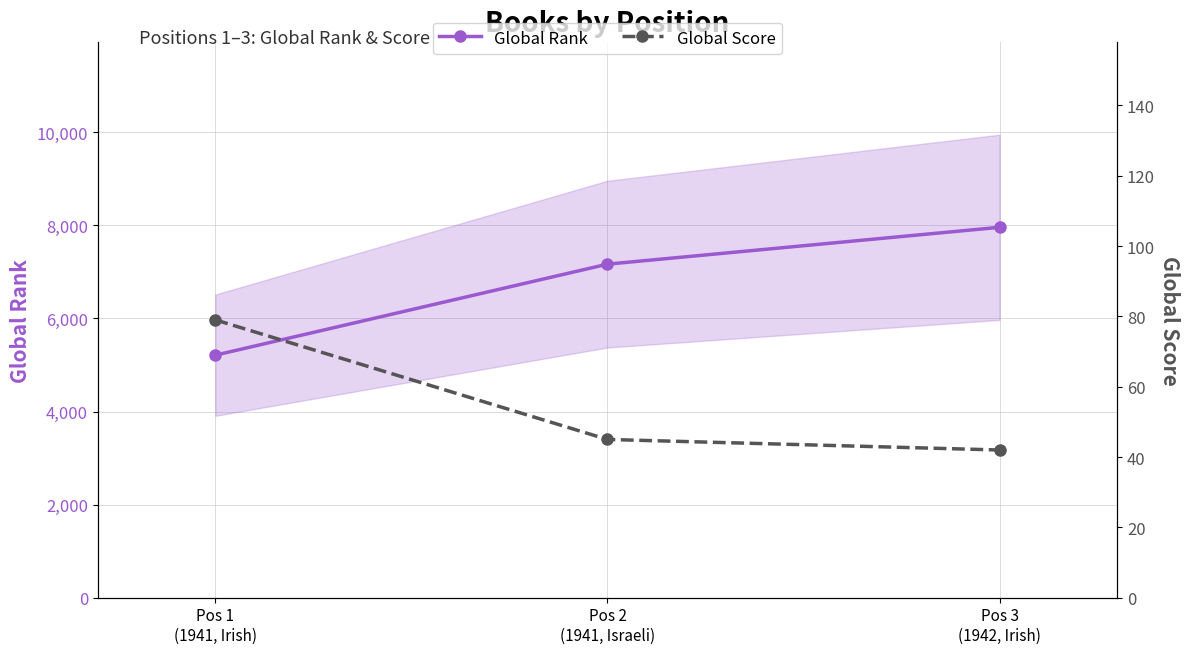

At how many categories does at least one series exceed 1676?

3